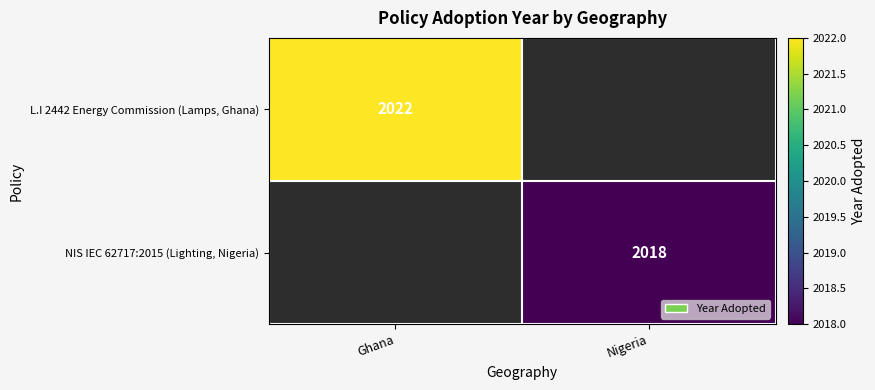

True or false: NIS IEC 62717:2015 (Lighting, Nigeria) has a value of 2018 at Nigeria.

True